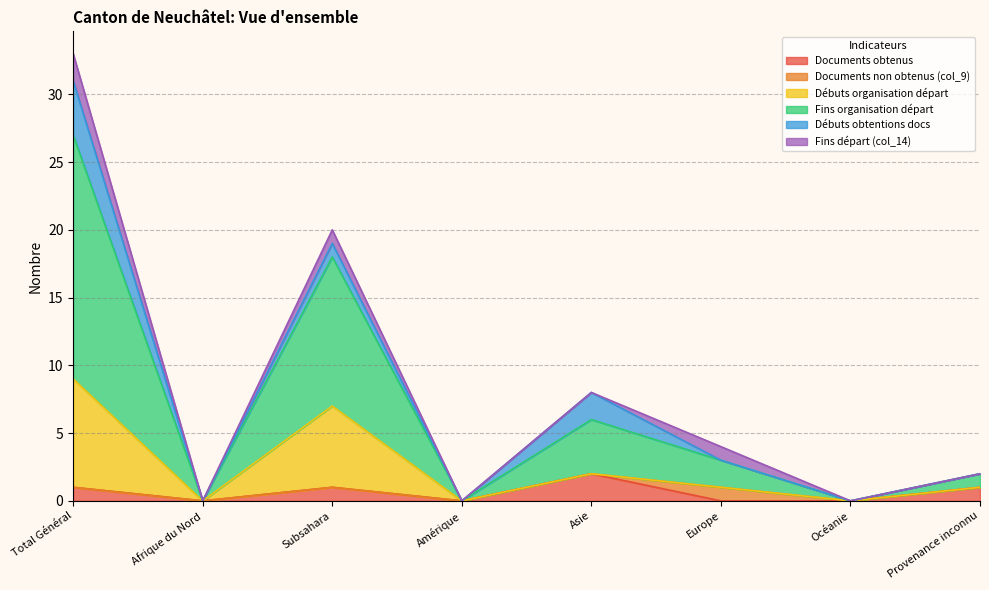

At which label does Documents obtenus first exceed 1?

Asie